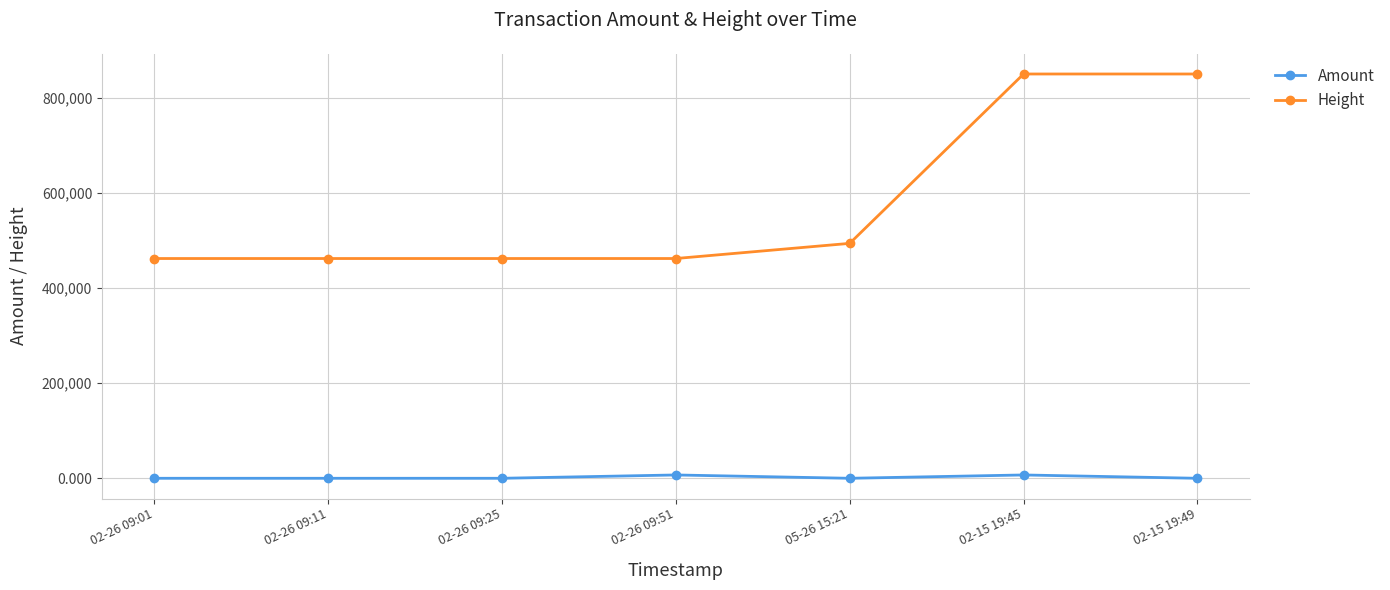

True or false: Height and Amount cross at least once.

False